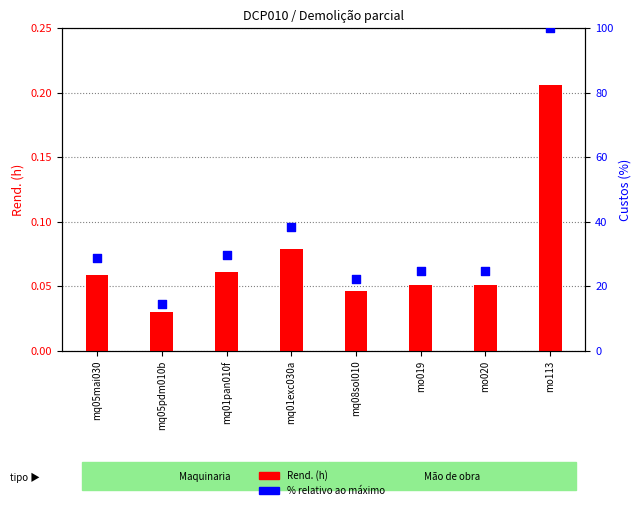

At which category is the sum across all series the highest?

mo113